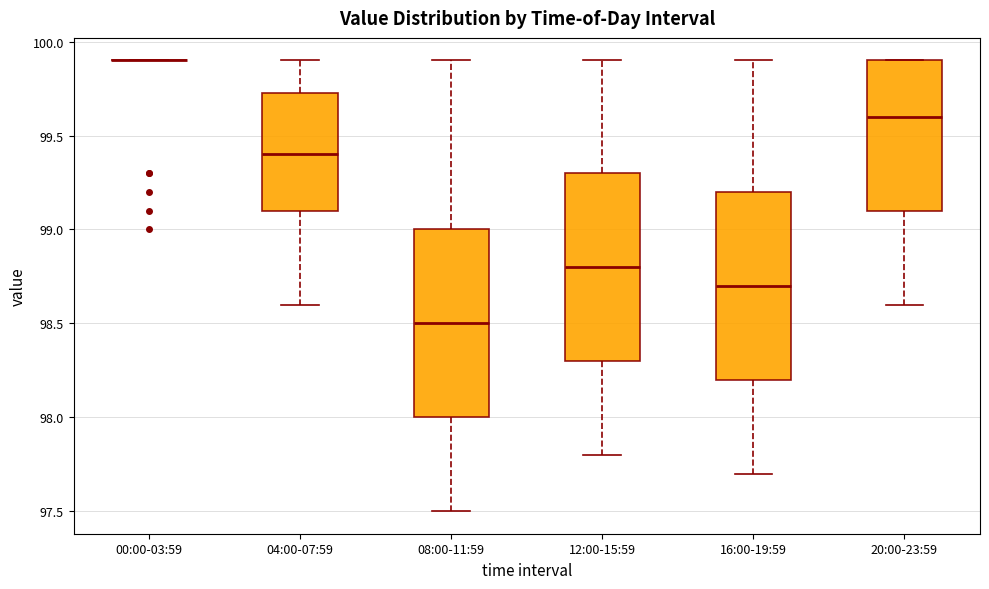

Reading left to right, transcribe this box plot: for each box, give where its median line is, the range the box spans, and where its two whiskers end, as read against the y-axis. The values are not printed on the chart, so give them approximately, as read against the axis.

00:00-03:59: box collapsed to a line at 99.90, whiskers 99.90 to 99.90
04:00-07:59: median 99.40, box 99.10 to 99.75, whiskers 98.60 to 99.90
08:00-11:59: median 98.50, box 98.00 to 99.00, whiskers 97.50 to 99.90
12:00-15:59: median 98.80, box 98.30 to 99.30, whiskers 97.80 to 99.90
16:00-19:59: median 98.70, box 98.20 to 99.20, whiskers 97.70 to 99.90
20:00-23:59: median 99.60, box 99.10 to 99.90, whiskers 98.60 to 99.90